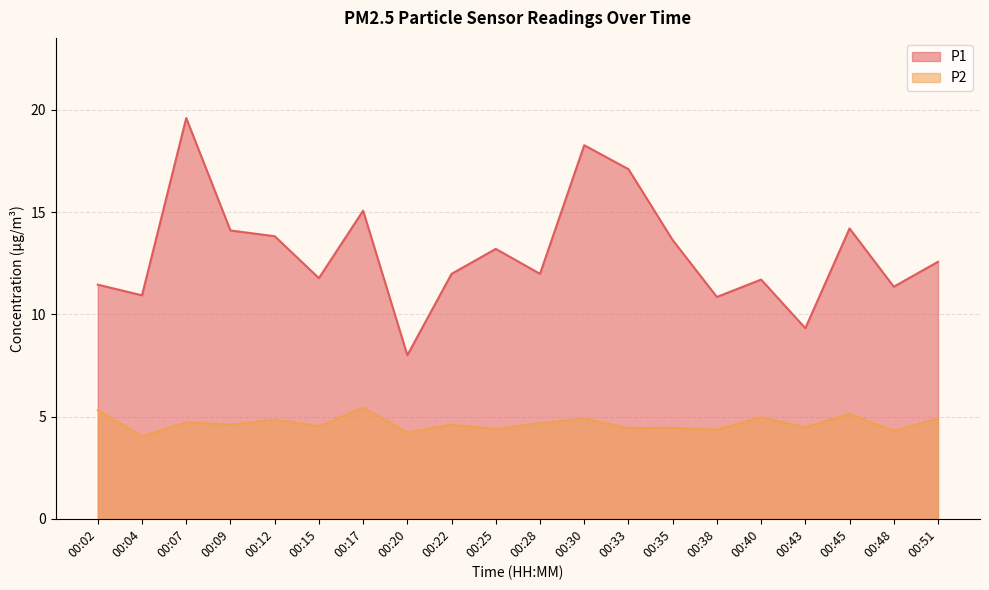

How many lines are shown in the chart?

2